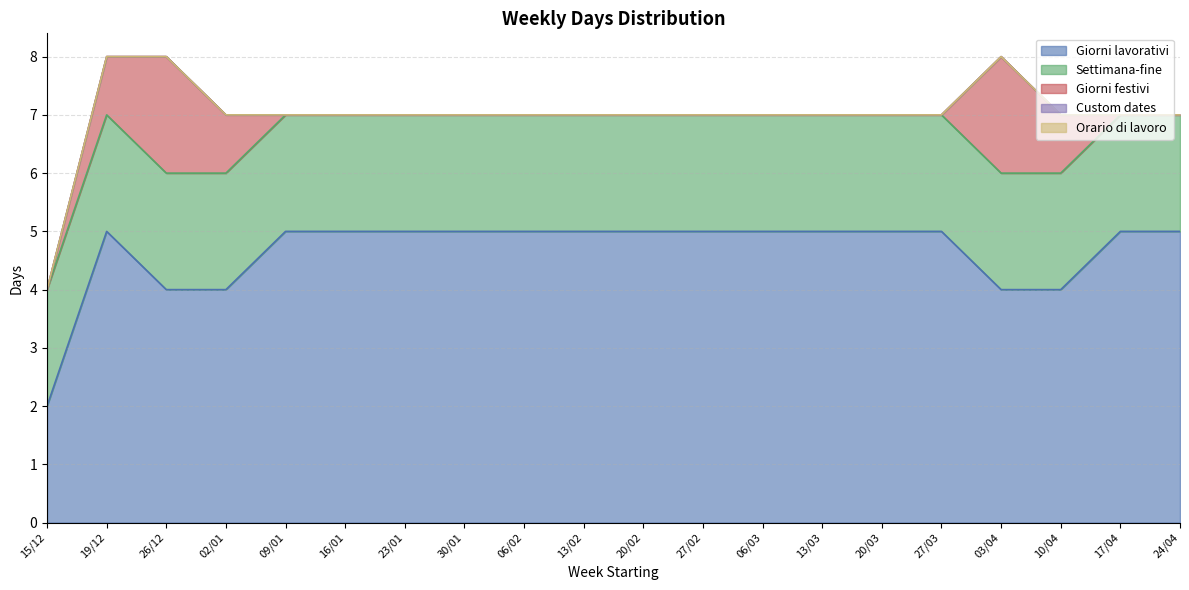

The Settimana-fine series shows 1 at 30/01. True or false?

False